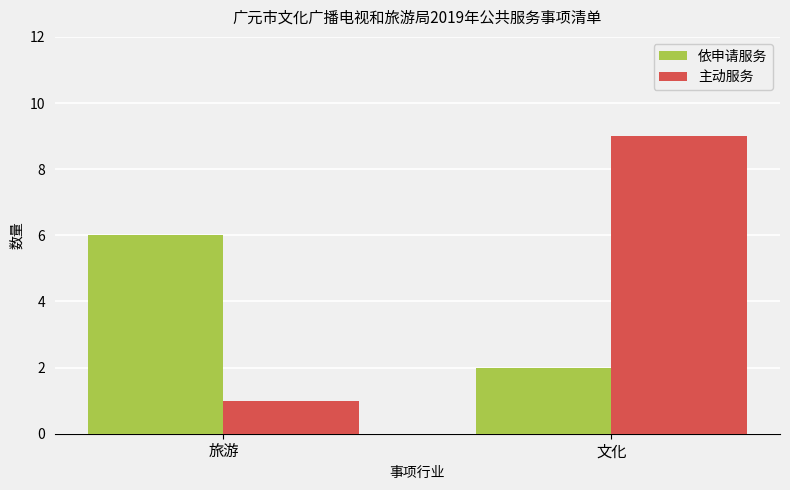

At how many categories does at least one series exceed 7?

1